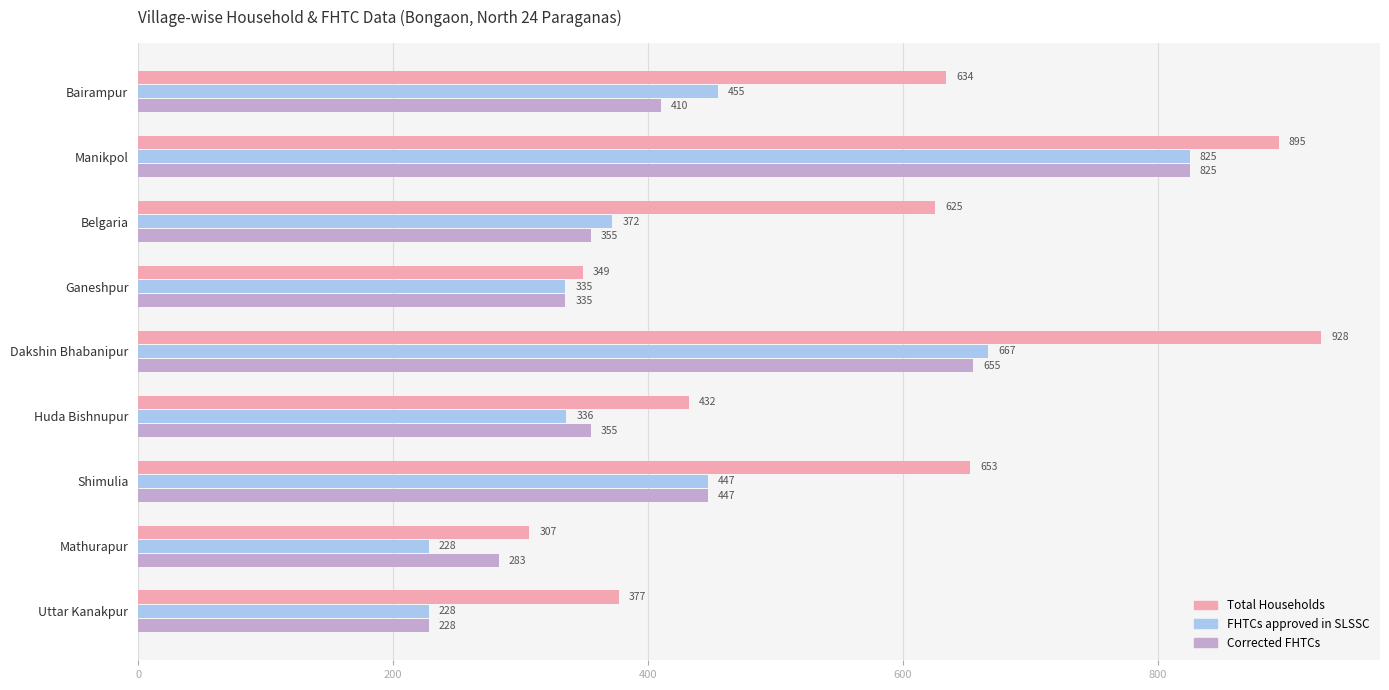

Which category has the highest value across all series?

Dakshin Bhabanipur